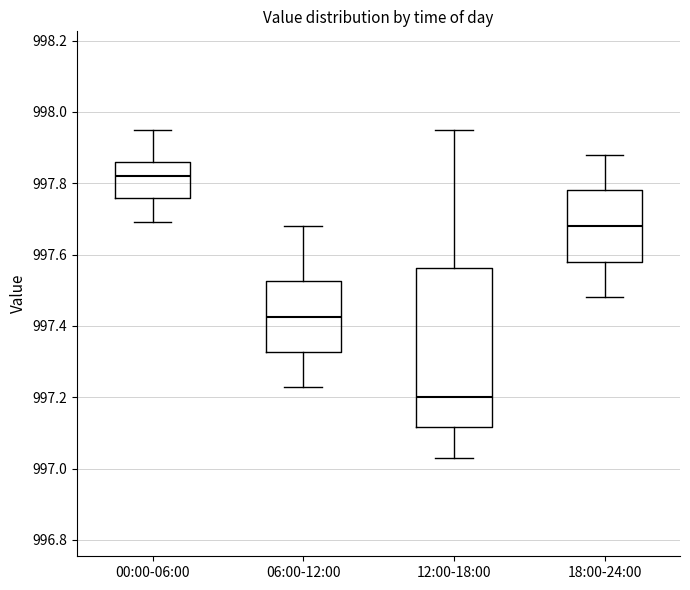

Where does the lower whisker of the box for 12:00-18:00 end on the y-axis? The values are not printed on the chart, so give them approximately, as read against the axis.

997.04